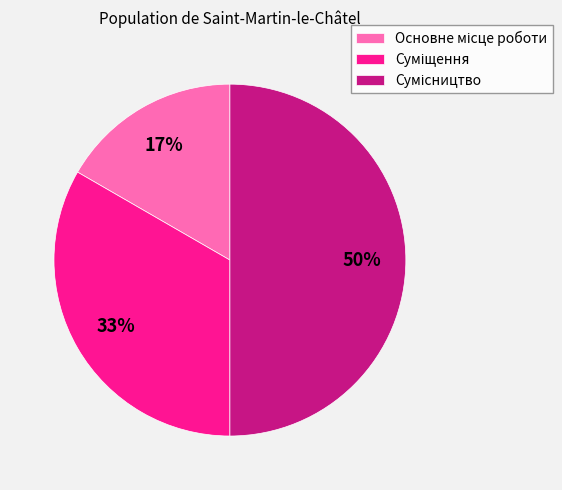

To the nearest percent, what is the average slice percentage?

33%